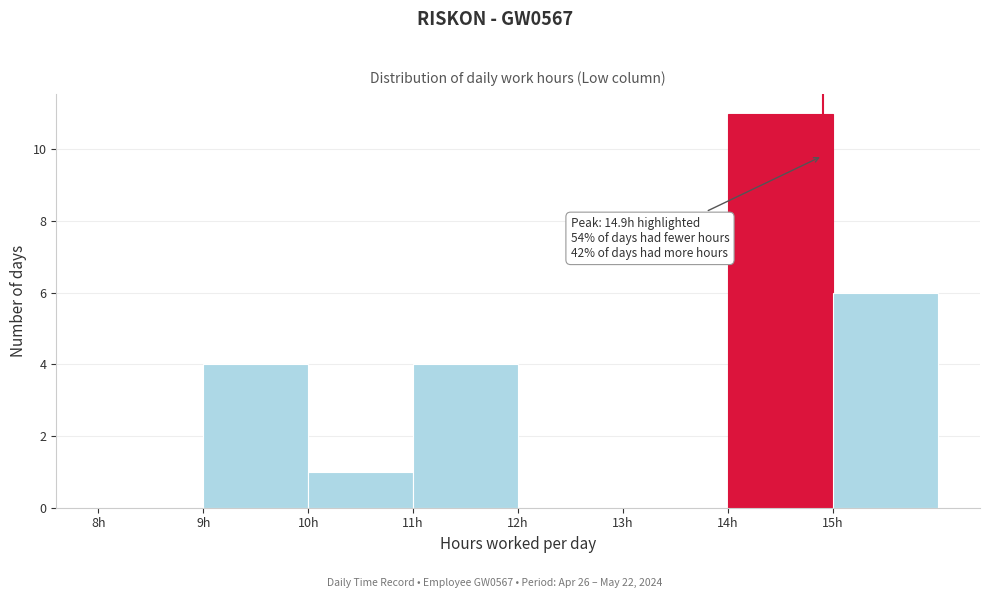

Which range on the x-axis has the tallest bar?

14 to 15